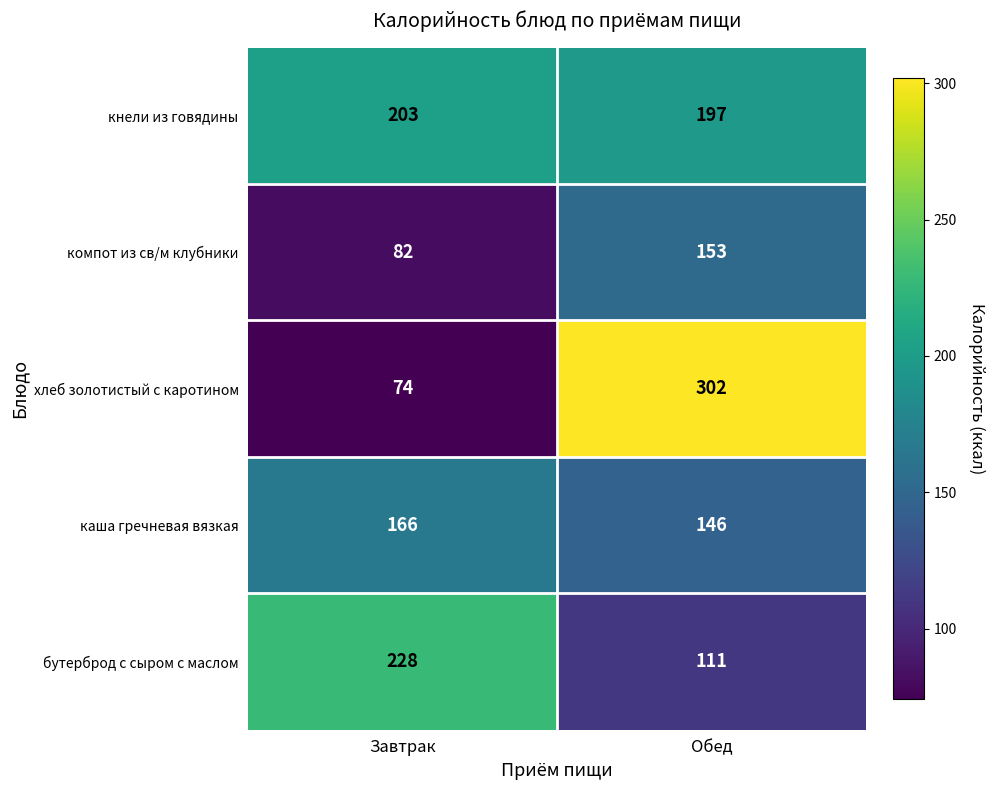

At how many categories does at least one series exceed 292?

1